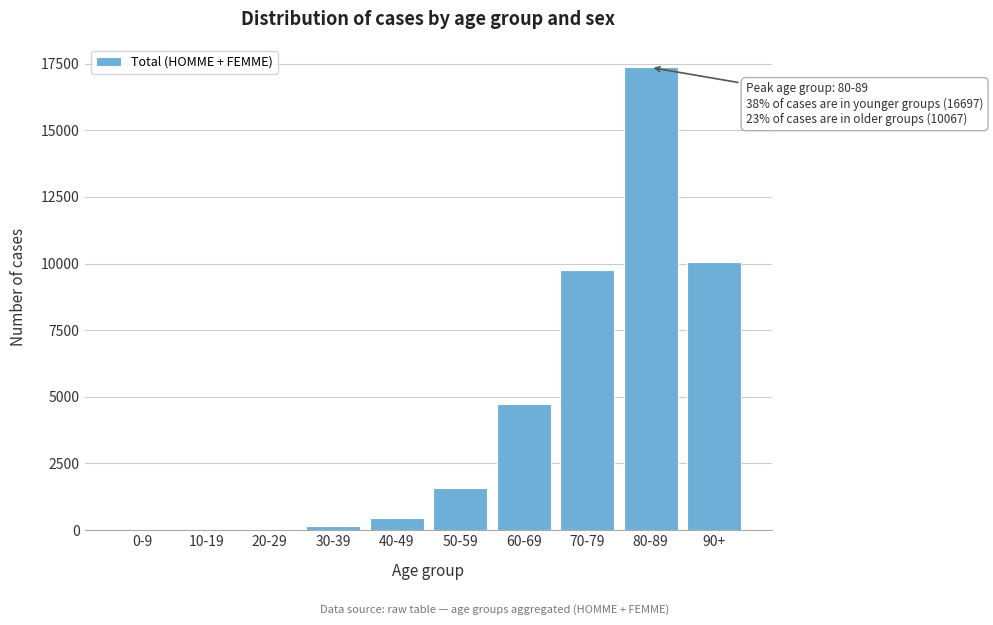

Is it true that the value at 80-89 is 4258?

False